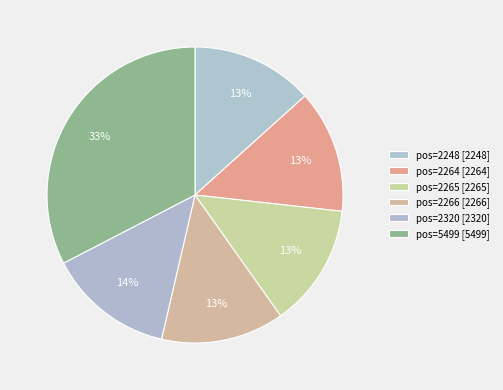

How many segments does this pie chart have?

6